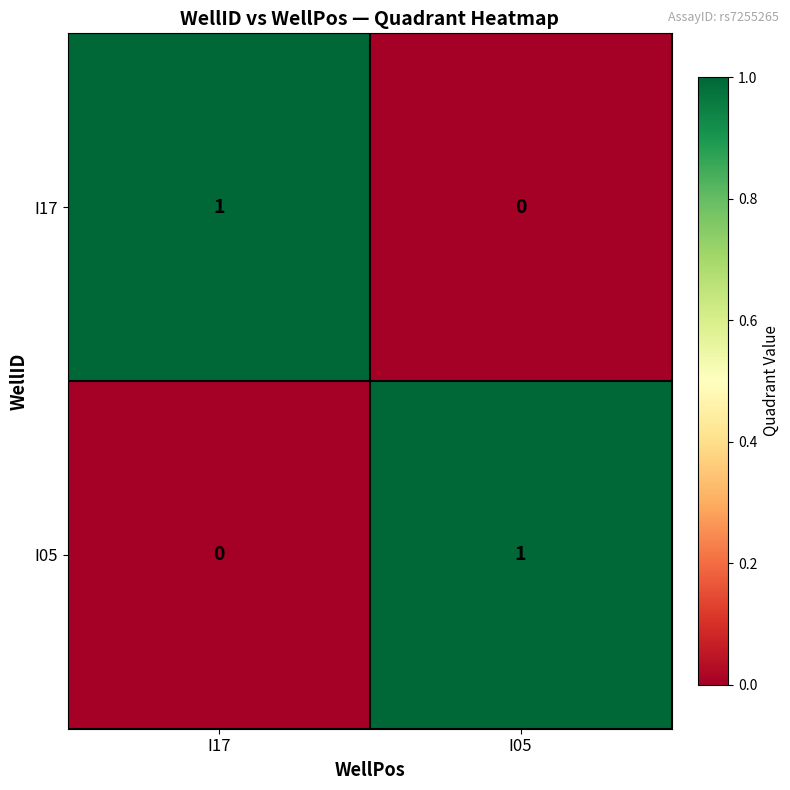

What is the difference between the highest and lowest values at I05?

1